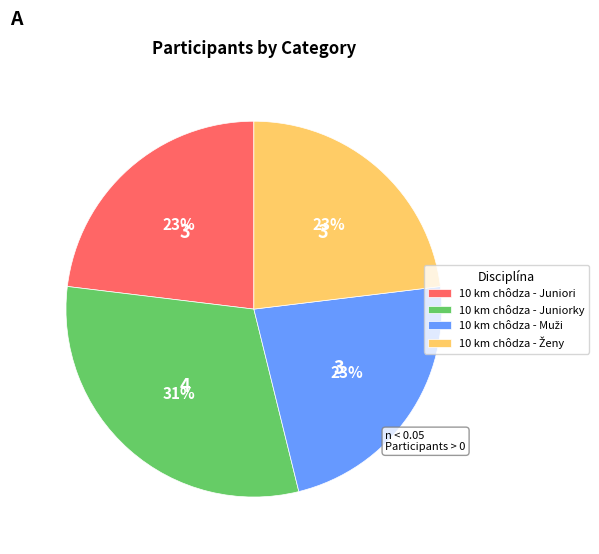

To the nearest percent, what percentage of the pie is 10 km chôdza - Juniori?

23%